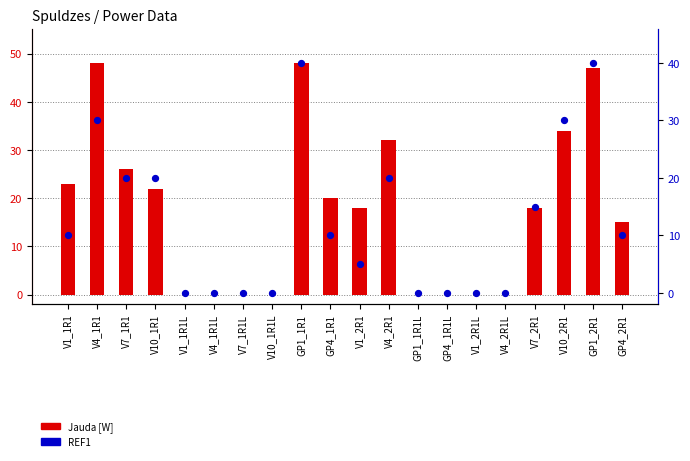

At how many categories does at least one series exceed 3?

12